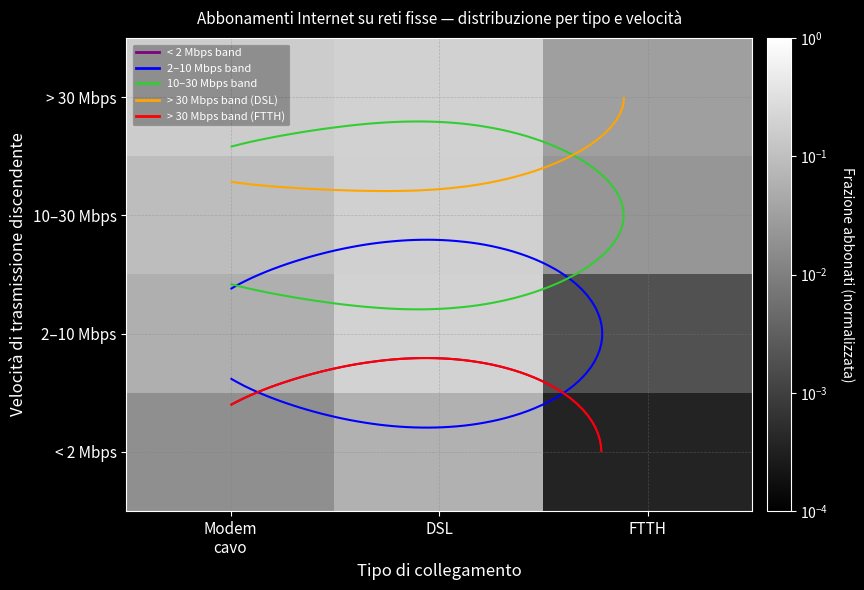

The value of 2–10 Mbps at FTTH is 0.0. True or false?

True